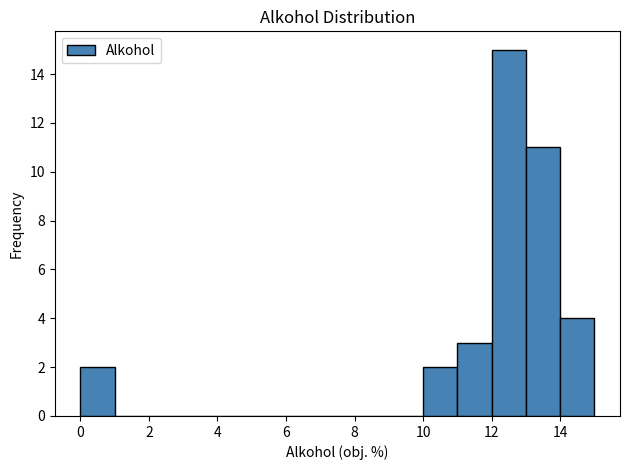

How tall is the bar that spans 11 to 12 on the x-axis? The values are not printed on the chart, so give them approximately, as read against the axis.

3